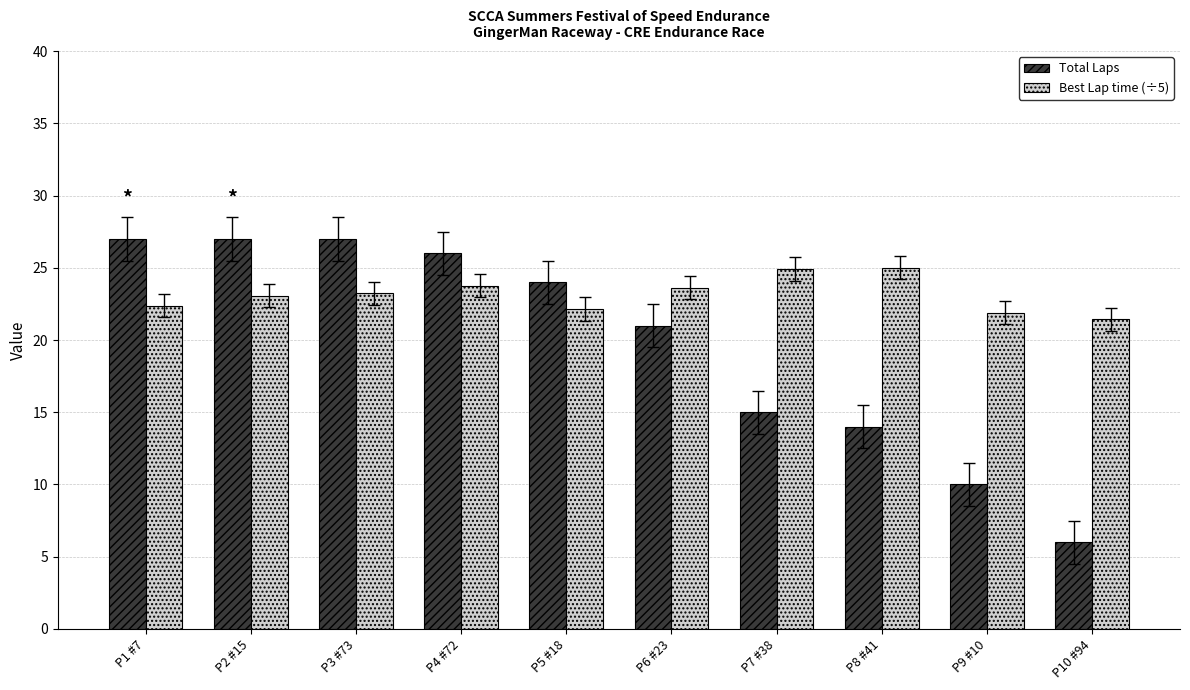

How many bars are there in each group?

2